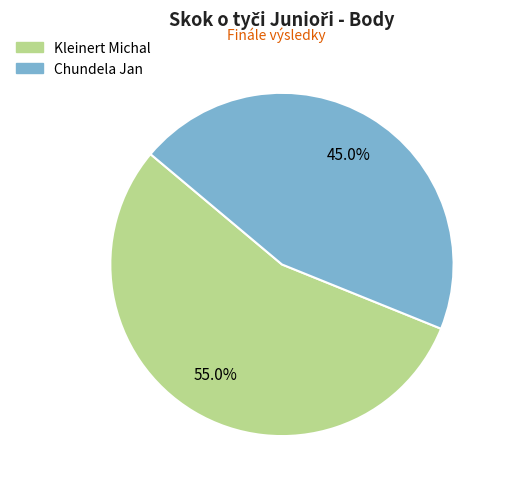

To the nearest percent, what is the combined percentage of Kleinert Michal and Chundela Jan?

100%